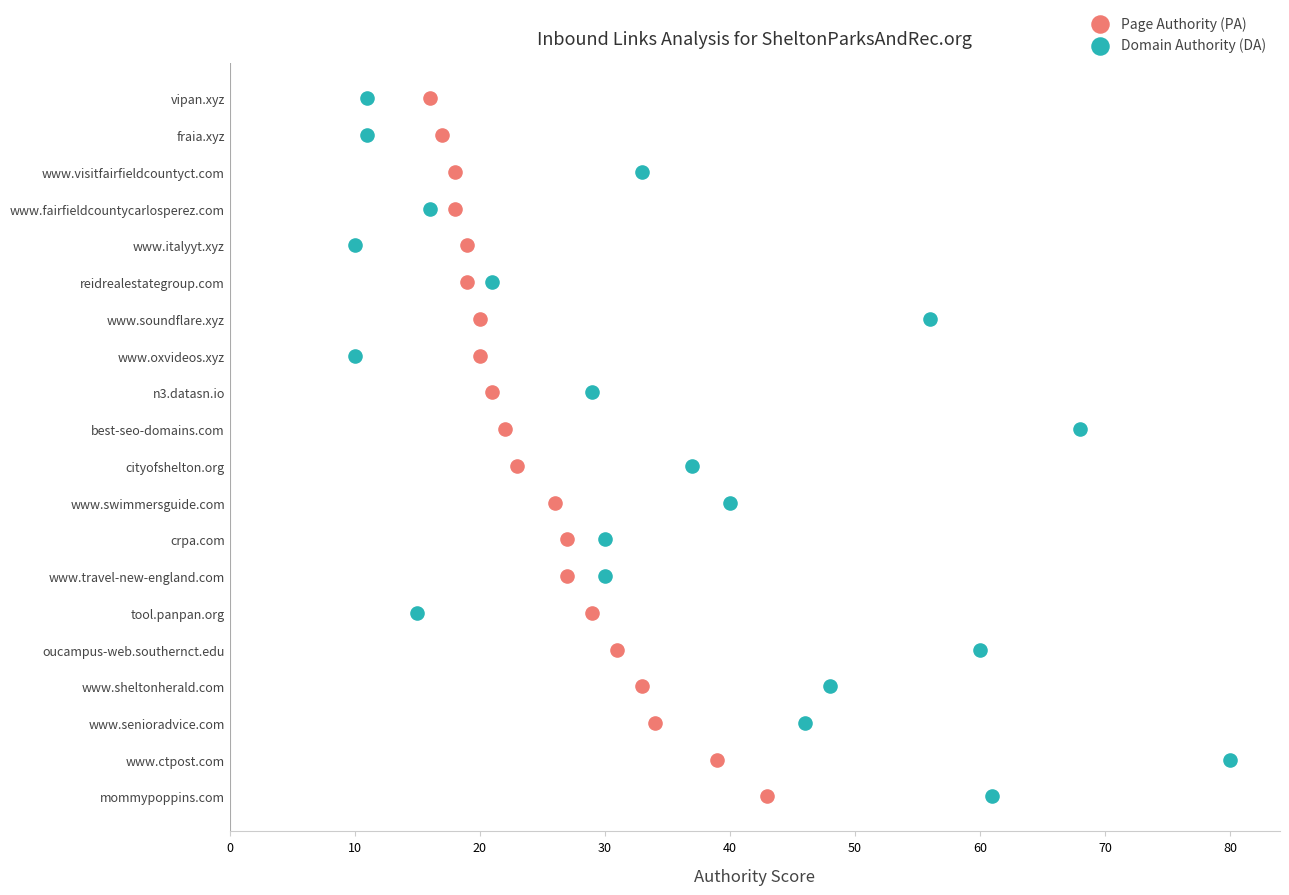

Which series contains the lowest Y value?

Page Authority (PA)